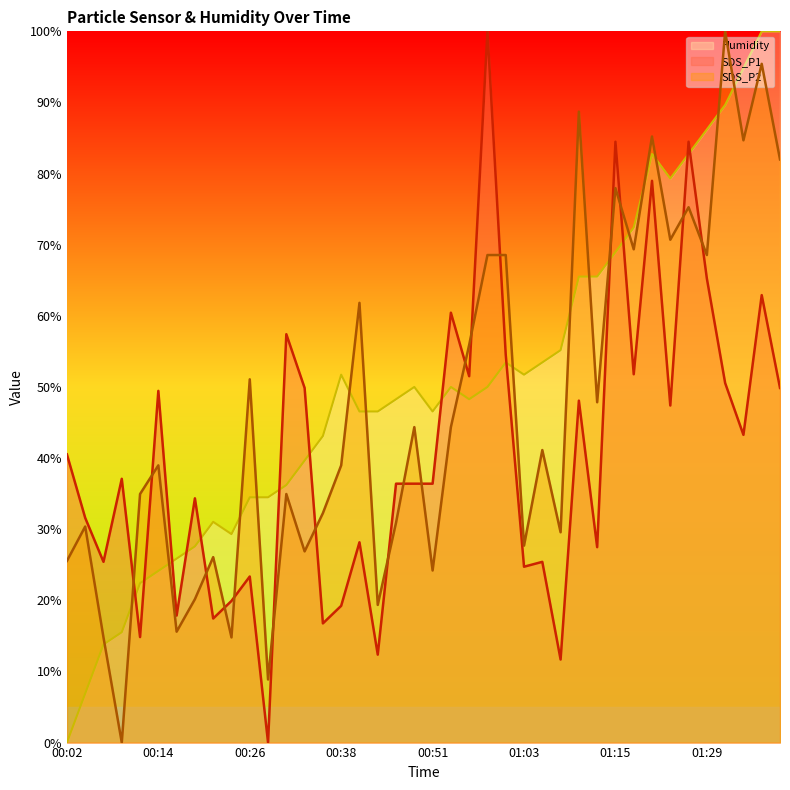

Where do SDS_P1 and Humidity first cross each other?

00:09 and 00:12